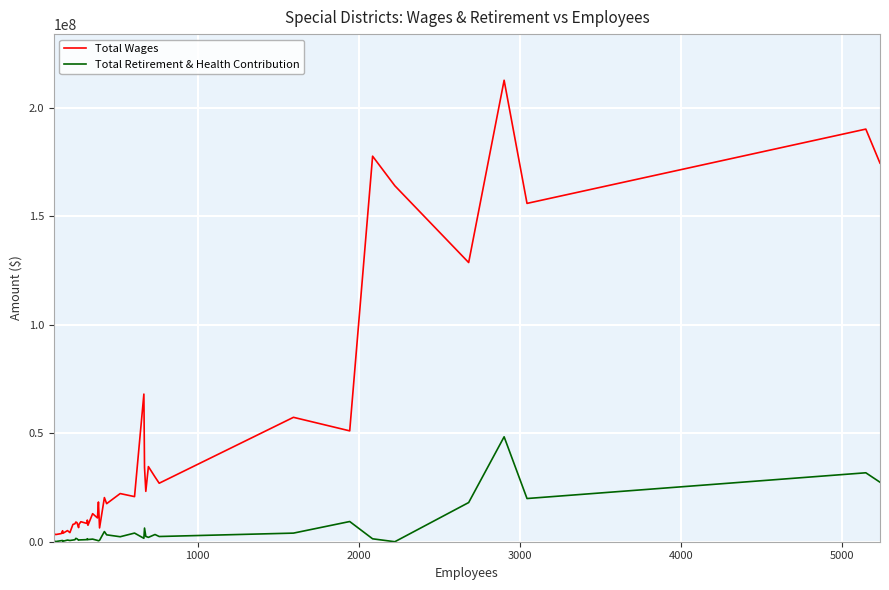

What are all the series names shown in the legend?

Total Wages, Total Retirement & Health Contribution